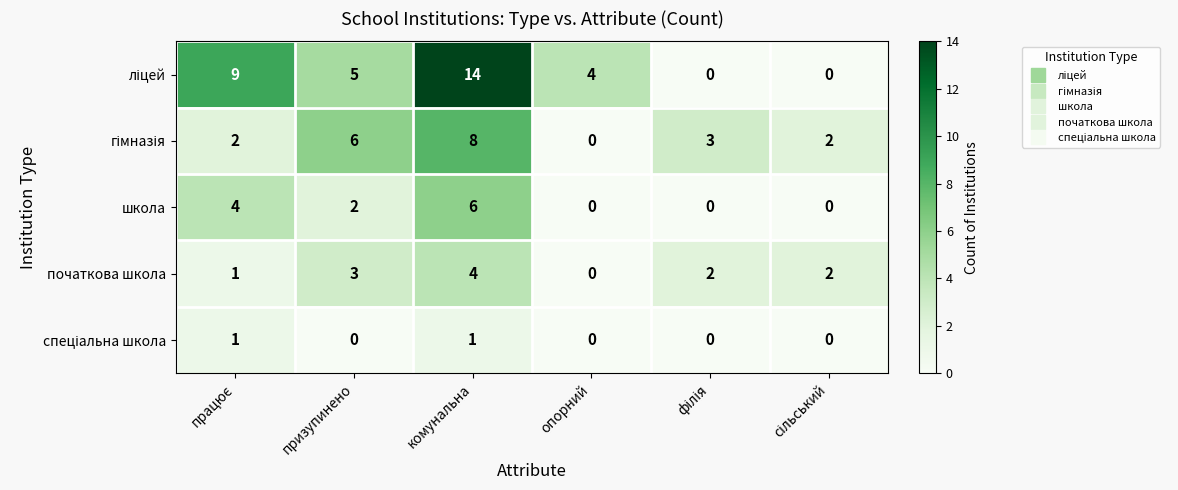

Which label corresponds to the largest value in the chart?

комунальна